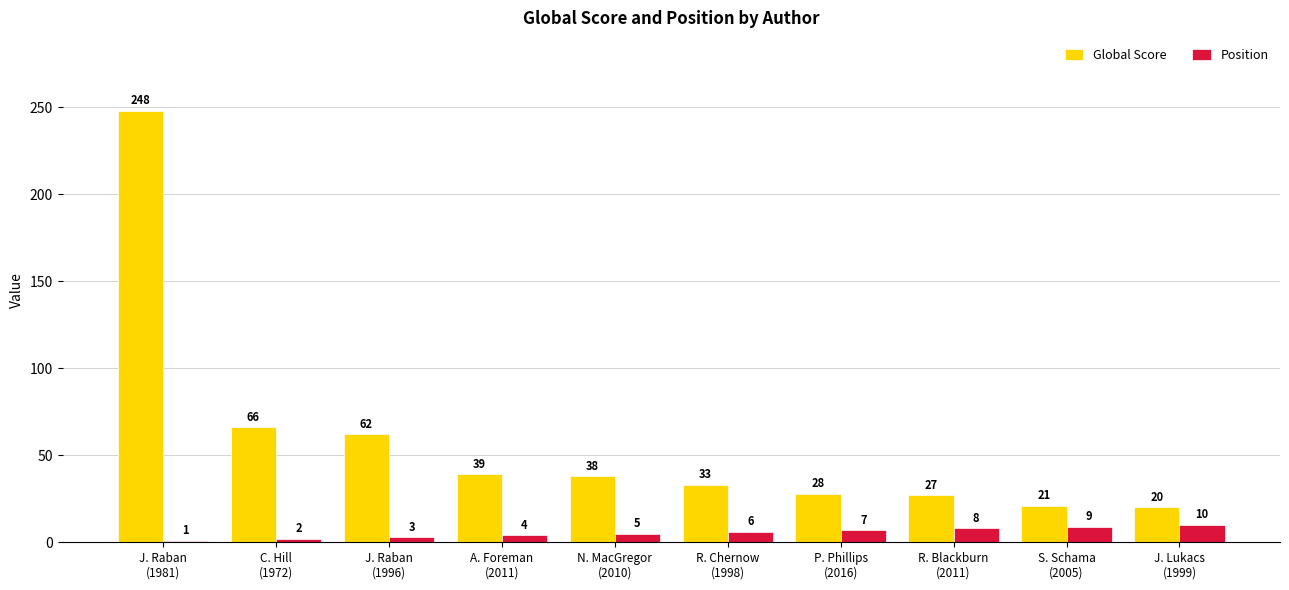

List the series in order of their peak value, highest first.

Global Score, Position